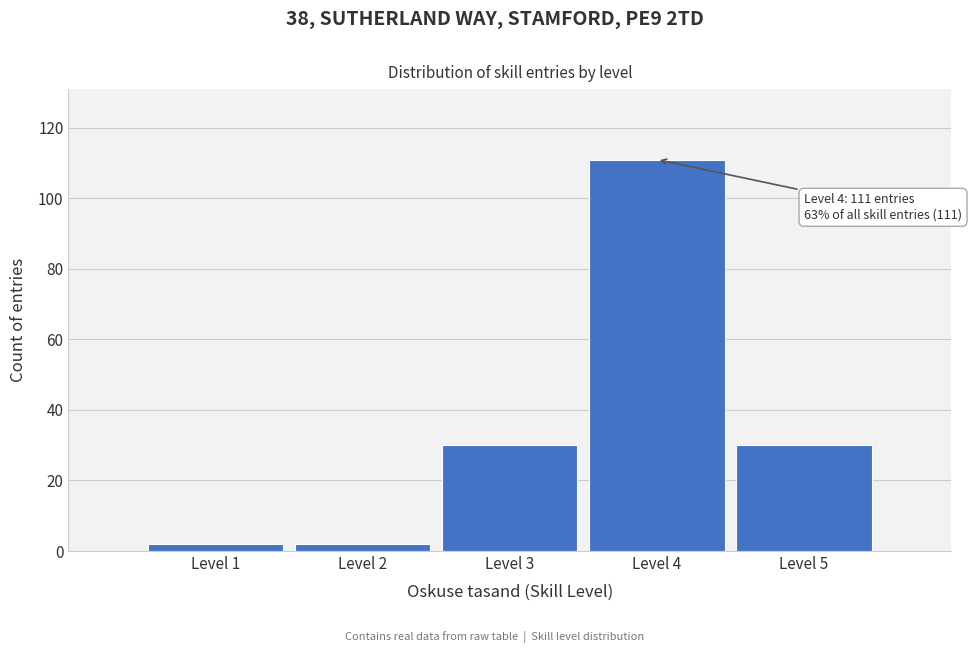

Reading left to right, what are all the values shown in this chart?

Level 1=2	Level 2=2	Level 3=30	Level 4=111	Level 5=30